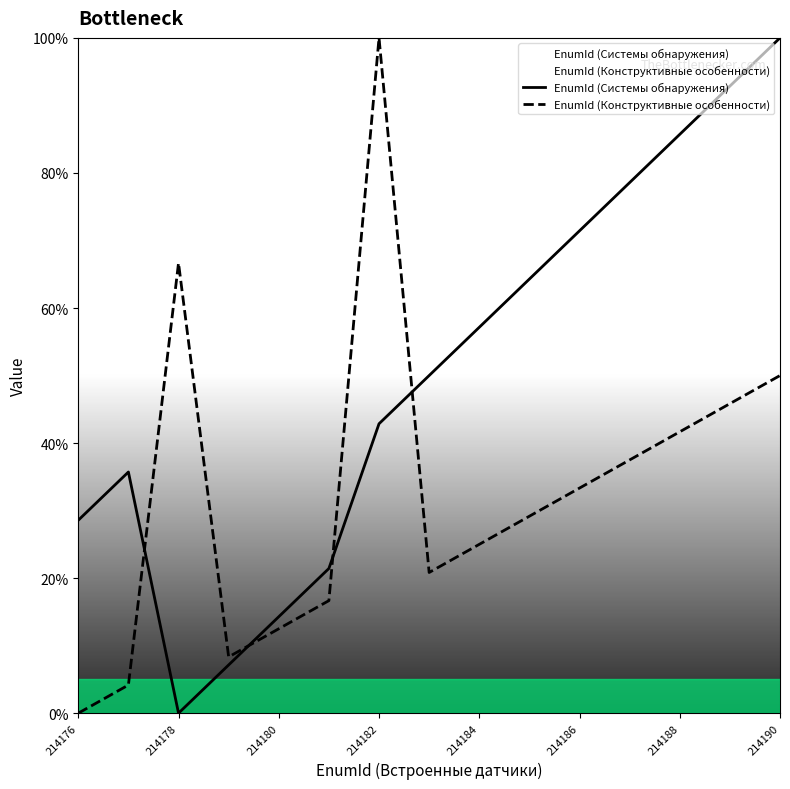

True or false: EnumId (Системы обнаружения) and EnumId (Конструктивные особенности) cross at least once.

True